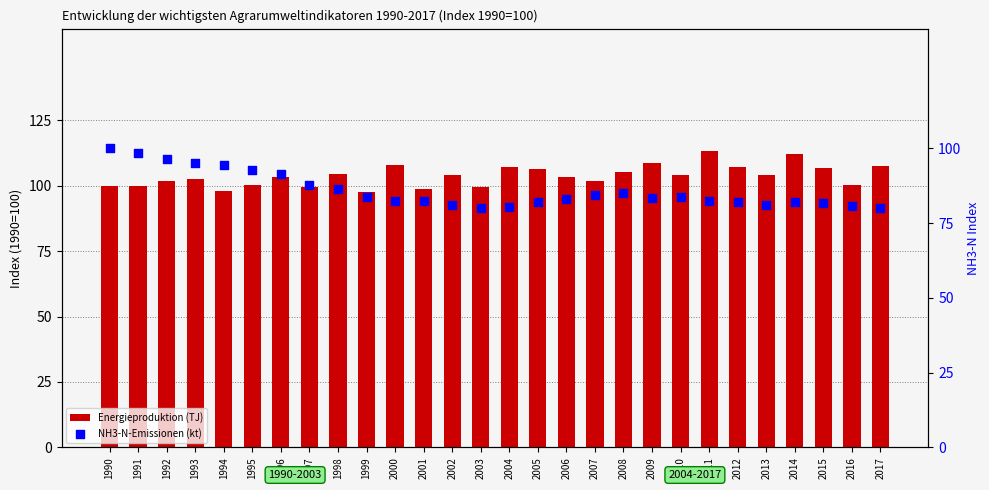

What are all the series names shown in the legend?

Energieproduktion (TJ), NH3-N-Emissionen (kt)